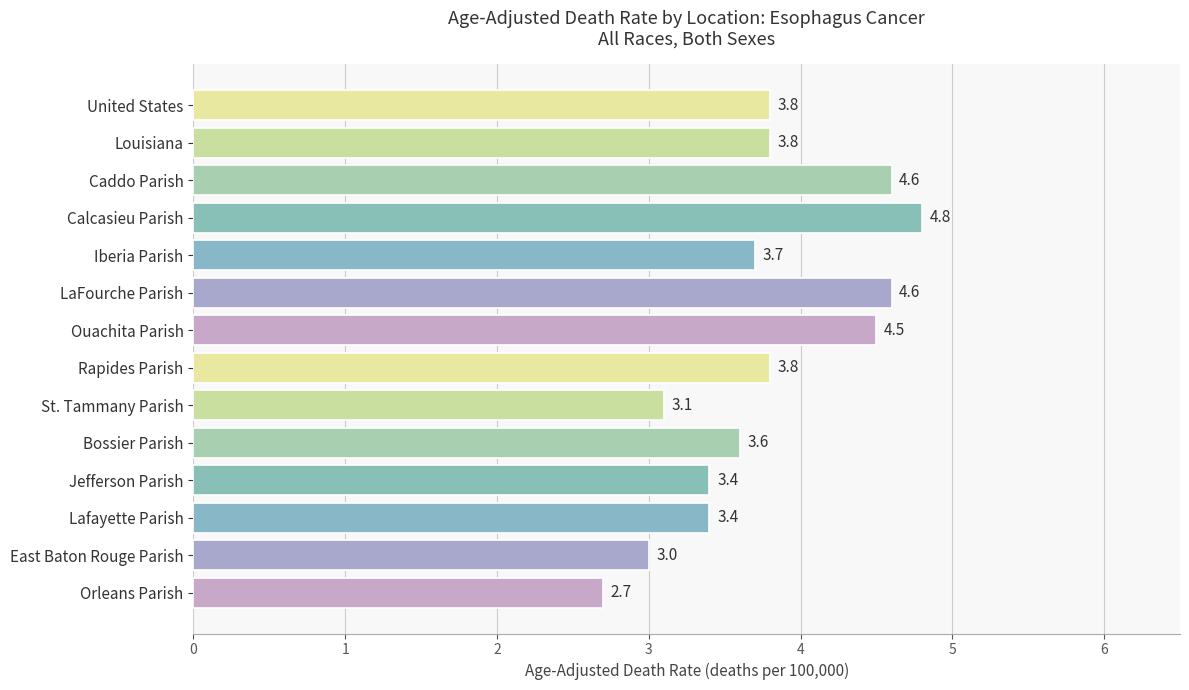

Reading top to bottom, extract all data points from this chart.

United States=3.8	Louisiana=3.8	Caddo Parish=4.6	Calcasieu Parish=4.8	Iberia Parish=3.7	LaFourche Parish=4.6	Ouachita Parish=4.5	Rapides Parish=3.8	St. Tammany Parish=3.1	Bossier Parish=3.6	Jefferson Parish=3.4	Lafayette Parish=3.4	East Baton Rouge Parish=3.0	Orleans Parish=2.7